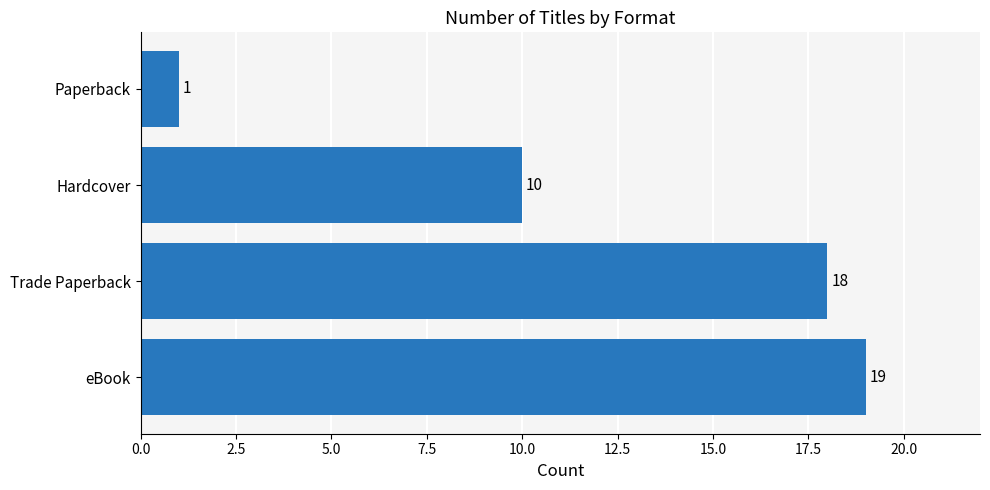

What is the difference between the values at Paperback and Trade Paperback?

17